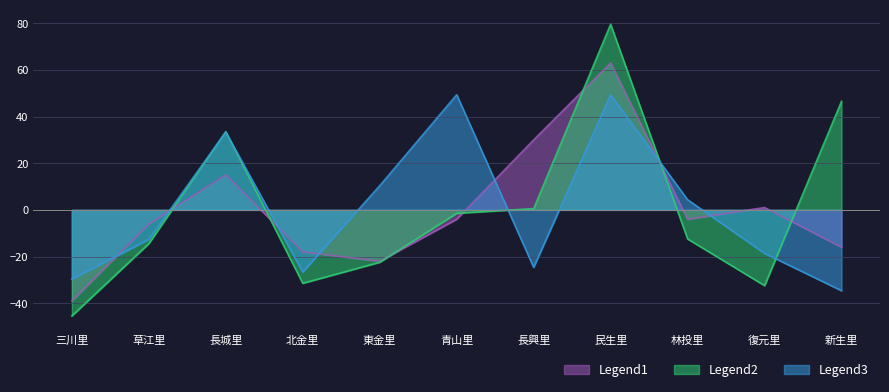

Reading right to left, list all the values displayed in this chart.

Legend1: -16.0	1.0	-4.0	63.0	30.0	-4.0	-22.0	-18.0	15.0	-6.0	-39.0
Legend2: 46.5	-32.5	-12.5	79.5	0.5	-1.5	-22.5	-31.5	33.5	-14.5	-45.5
Legend3: -34.6	-18.6	4.4	49.4	-24.6	49.4	10.4	-26.6	33.4	-12.6	-29.6